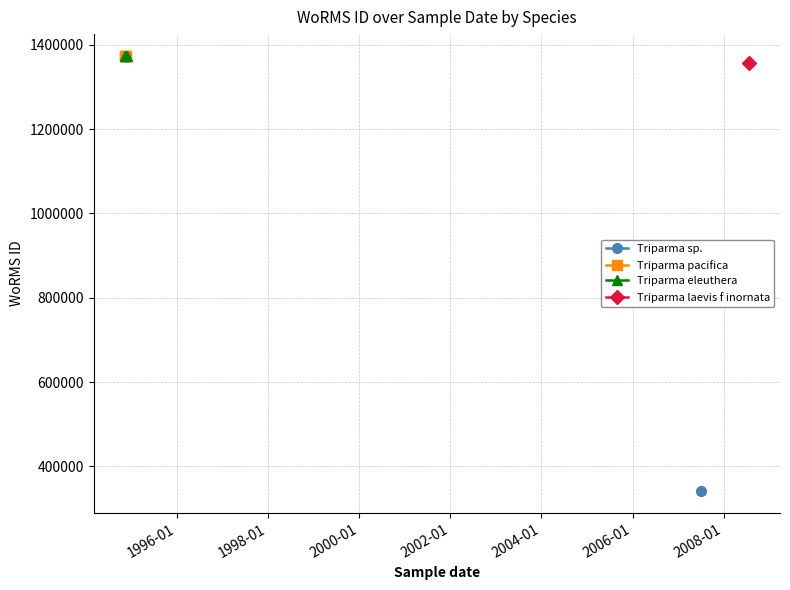

Which series has the widest spread of values?

Triparma pacifica